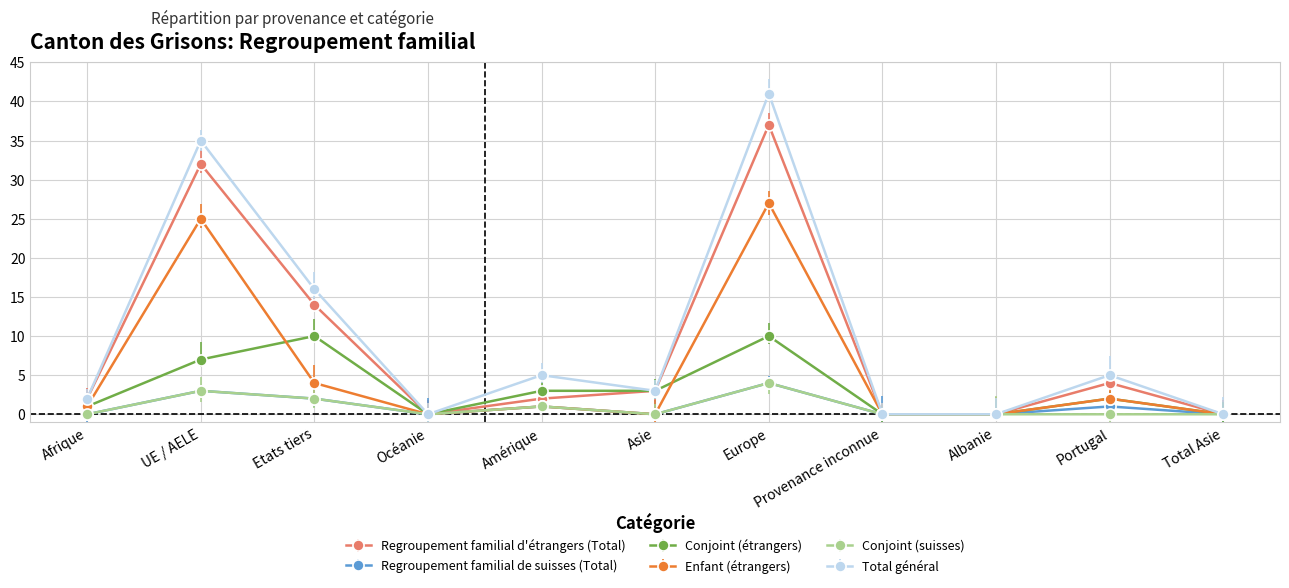

At which category does Regroupement familial de suisses (Total) reach its first local peak?

UE / AELE